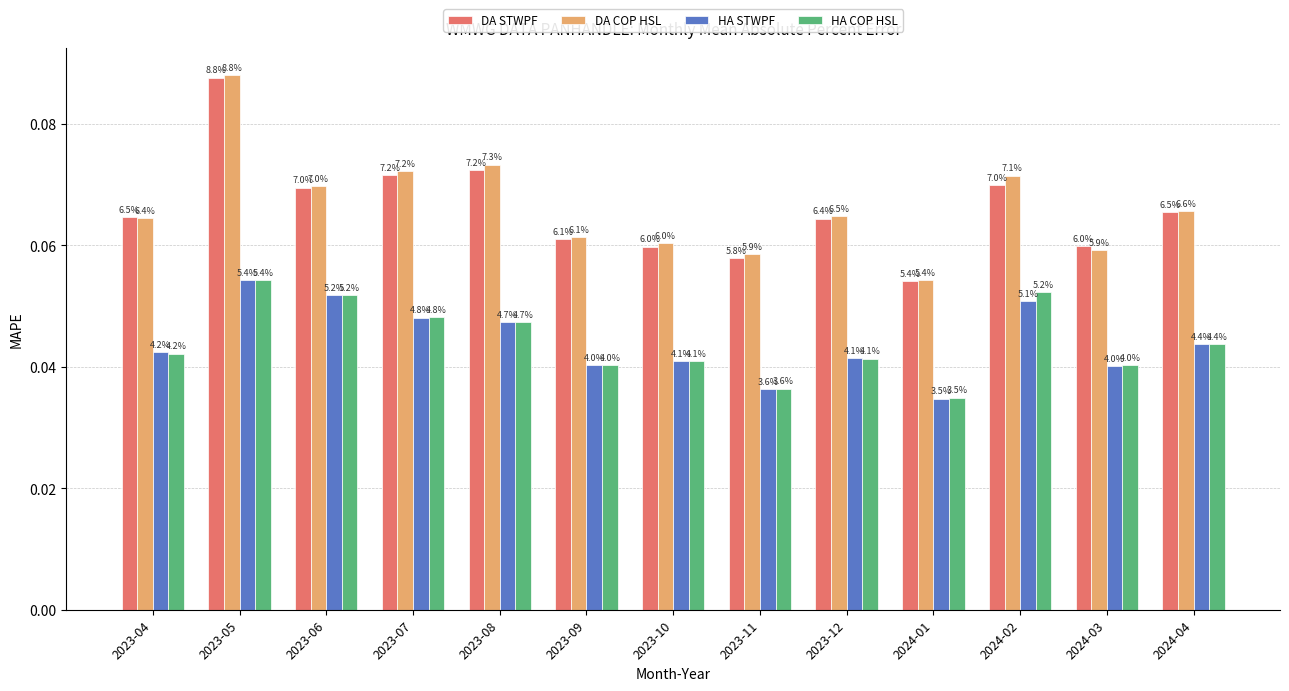

Does the chart contain any negative values?

No